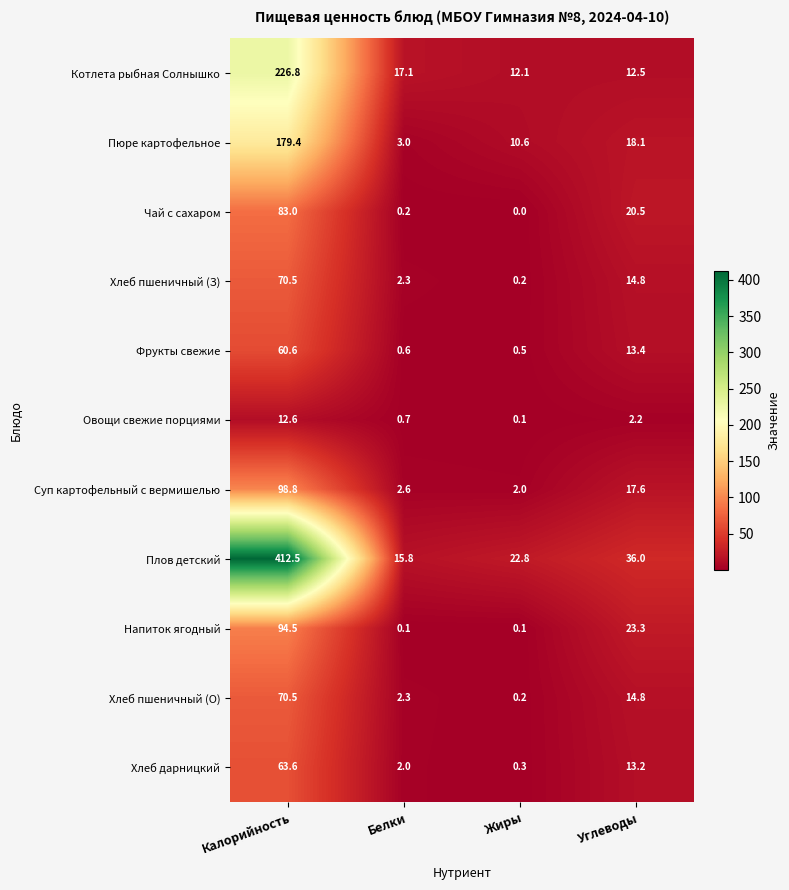

What is the minimum value for Суп картофельный с вермишелью?

2.0